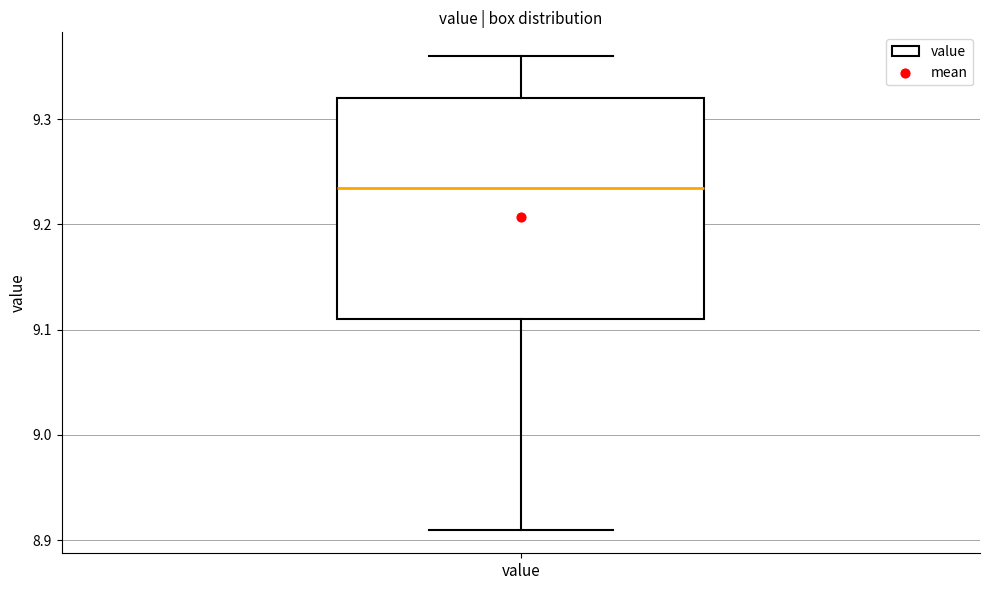

Where does the lower whisker of the box for value end on the y-axis? The values are not printed on the chart, so give them approximately, as read against the axis.

8.91